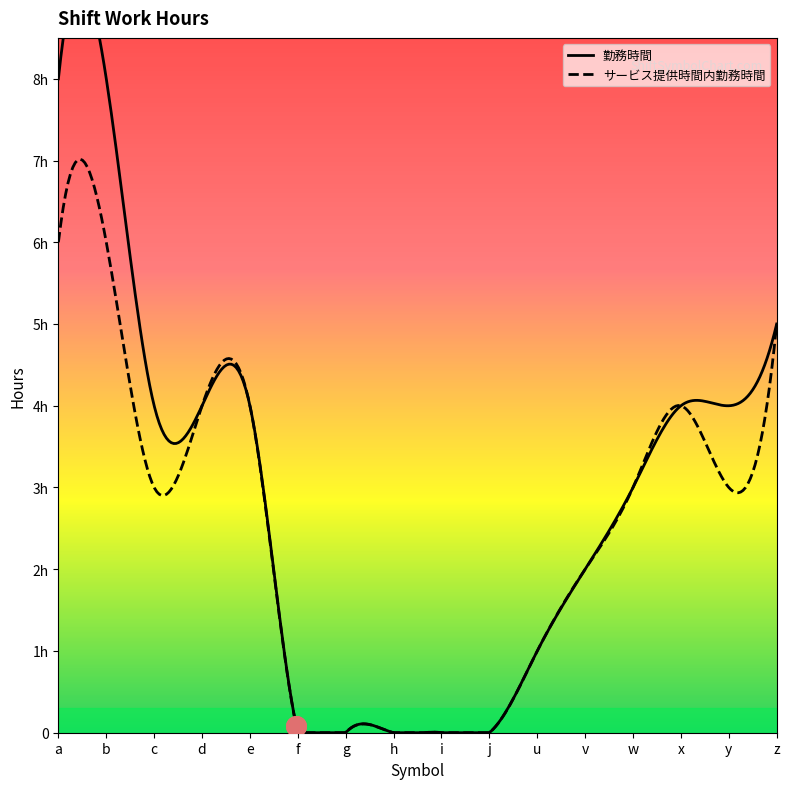

At how many categories does at least one series exceed 5?

2